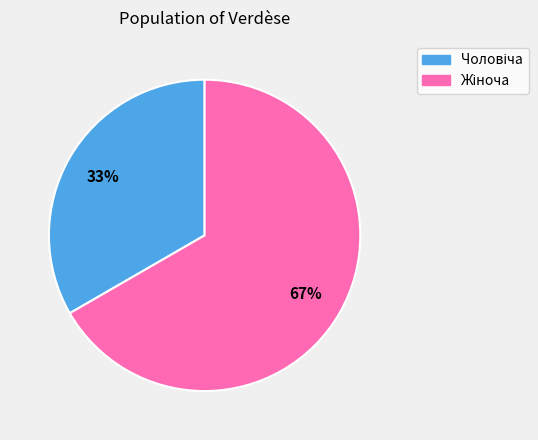

Is there any slice that represents more than half of the pie?

Yes